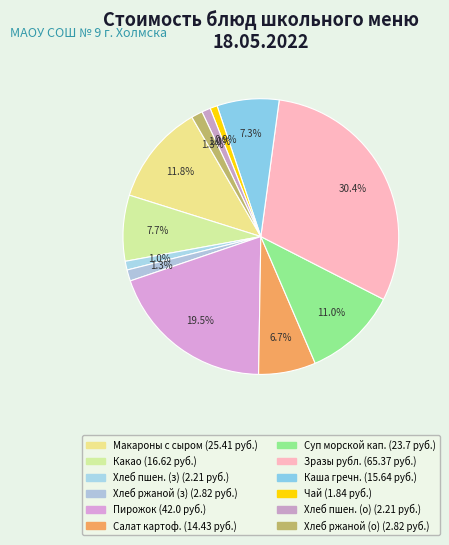

Rank the categories by value from highest to lowest.

Зразы рубленные, Пирожок с творогом и изюмом, Макаронные изделия отварные с сыром, Суп с морской капустой и яйцом, Какао со сгущенным молоком, Каша гречневая рассыпчатая, Салат картофельный с кукурузой, Хлеб ржаной (завтрак), Хлеб ржаной (обед), Хлеб пшеничный (завтрак), Хлеб пшеничный (обед), Чай с сахаром